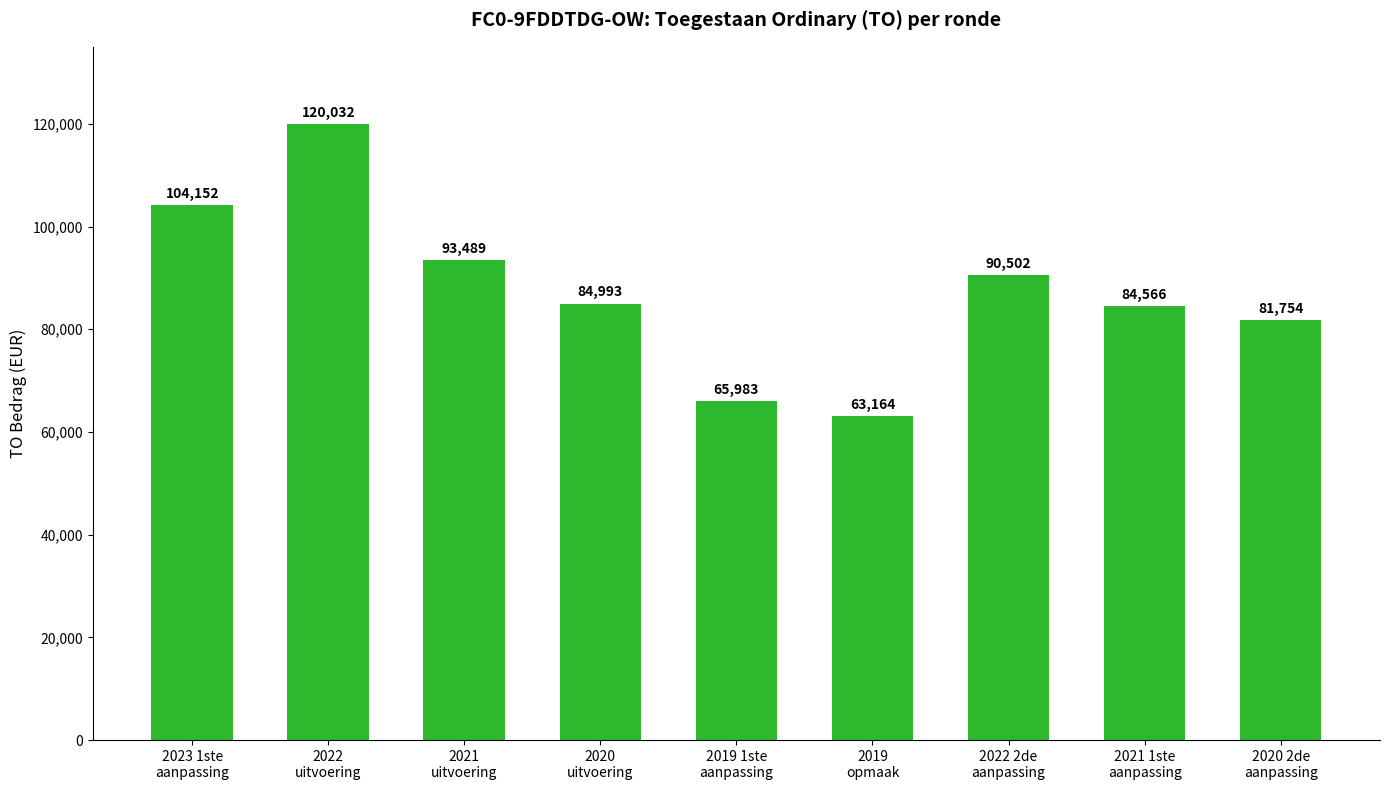

Where does the data first go above 84993?

2023 1ste
aanpassing